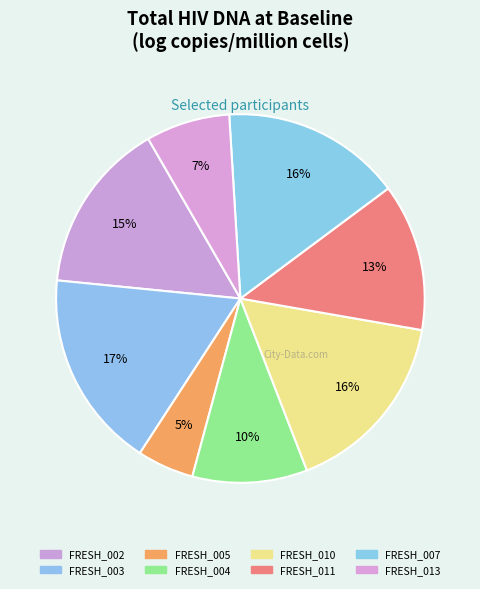

How many slices are in this pie chart?

8